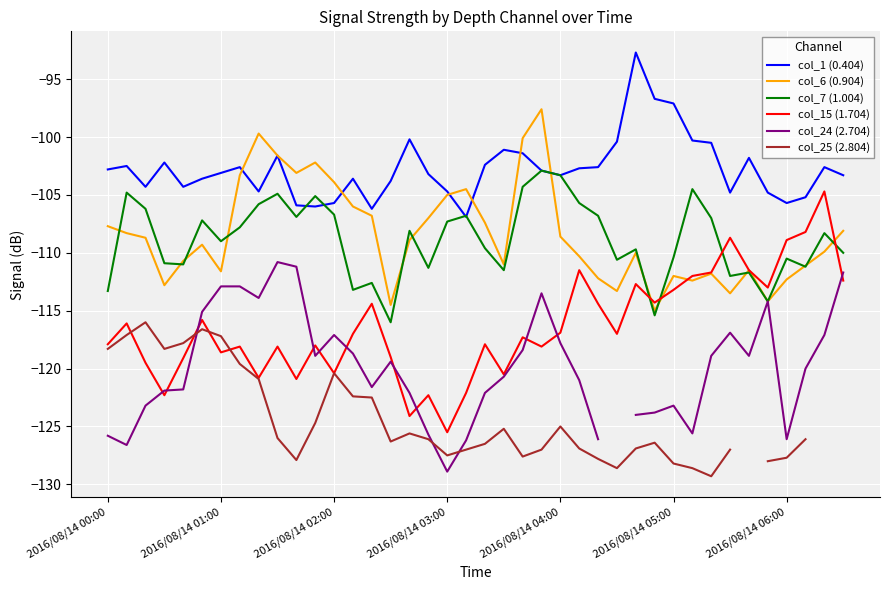

How many interior local peaks does the col_6 (0.904) series have?

9